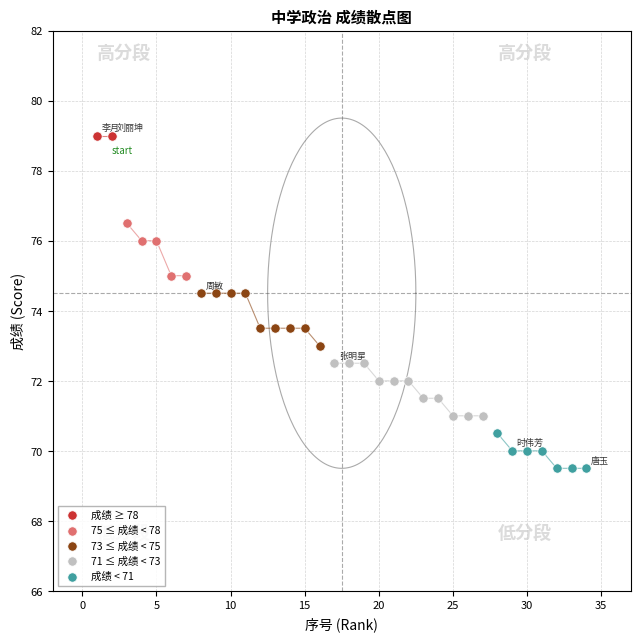

What are all the series names shown in the legend?

成绩 ≥ 78, 75 ≤ 成绩 < 78, 73 ≤ 成绩 < 75, 71 ≤ 成绩 < 73, 成绩 < 71